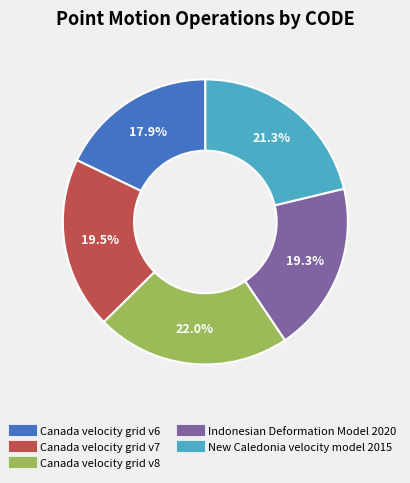

Is it true that Canada velocity grid v8 is 22% of the pie?

True